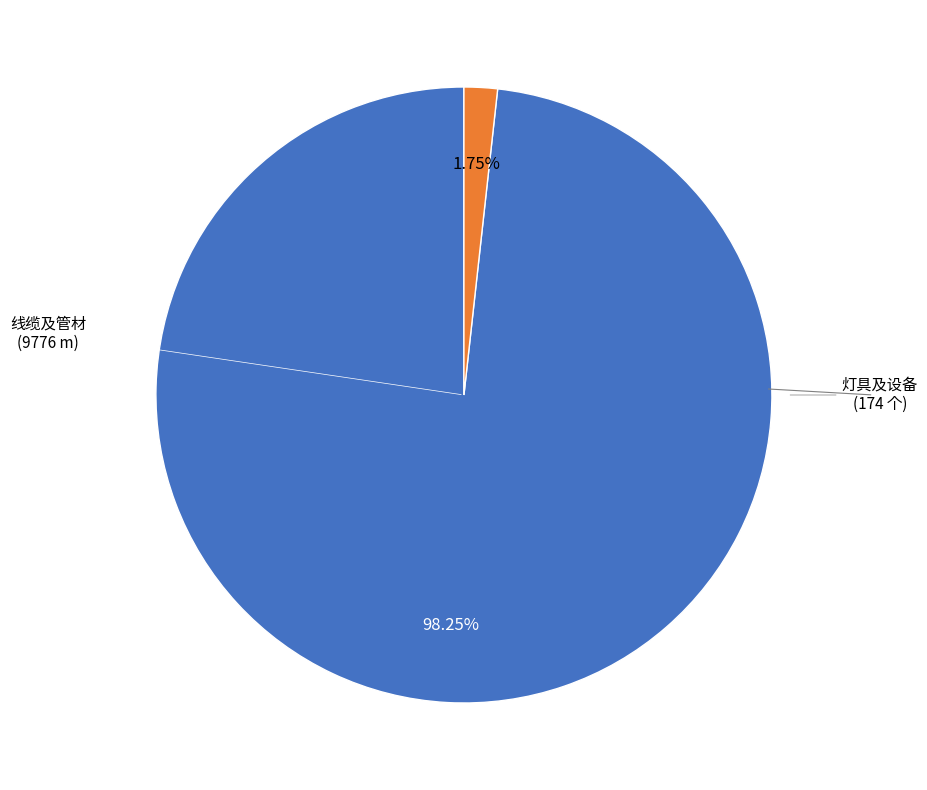

Is there a majority slice in this chart?

Yes